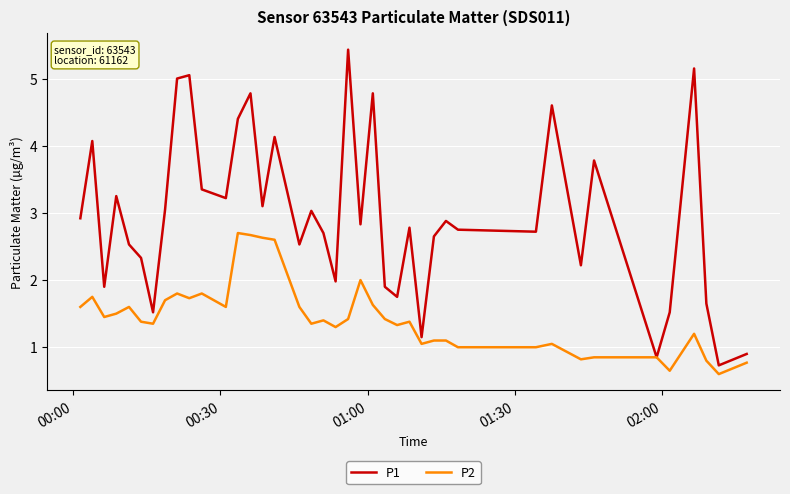

List the series in order of their overall mean, lowest first.

P2, P1